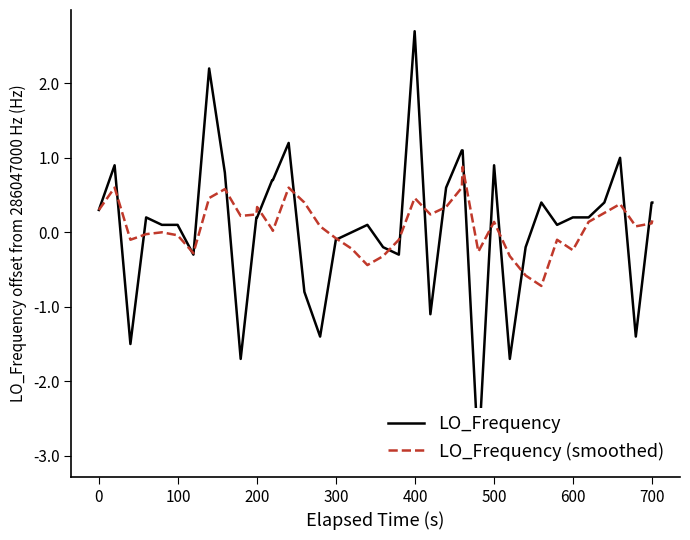

What is the highest value of the LO_Frequency (smoothed) series?

0.9